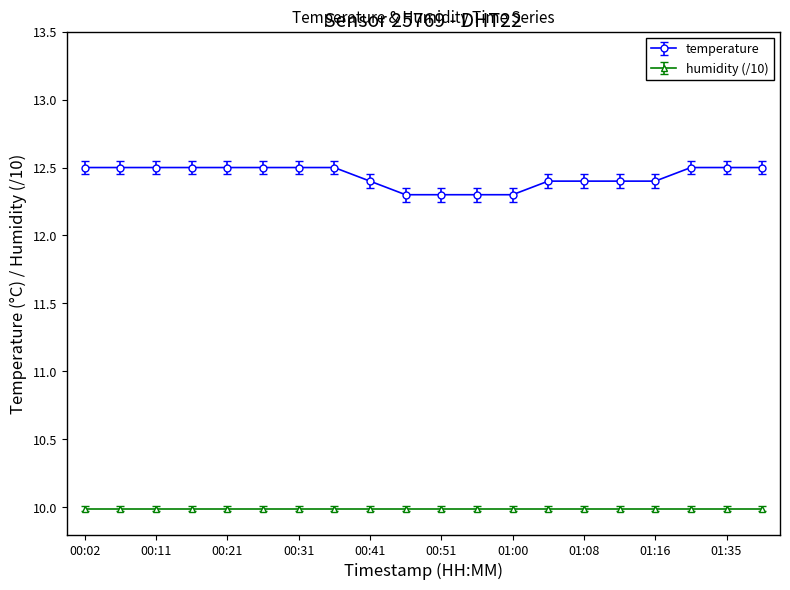

Which series has the largest range (max minus min)?

temperature